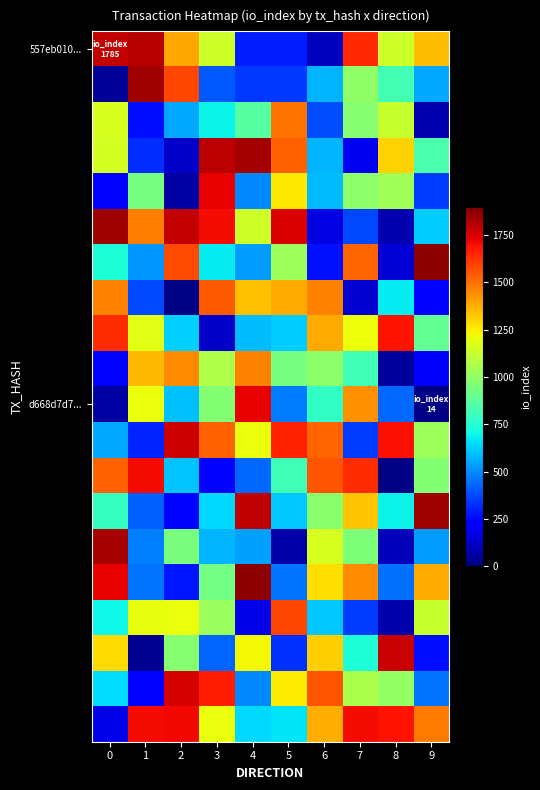

Which has a higher value, 8 or 5?

8